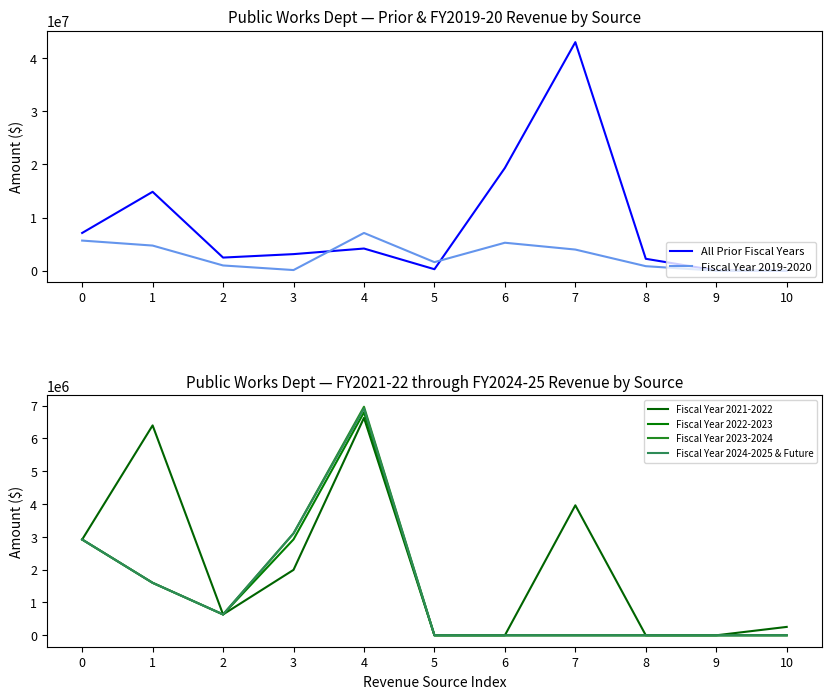

How many interior local valleys does the Fiscal Year 2021-2022 series have?

1